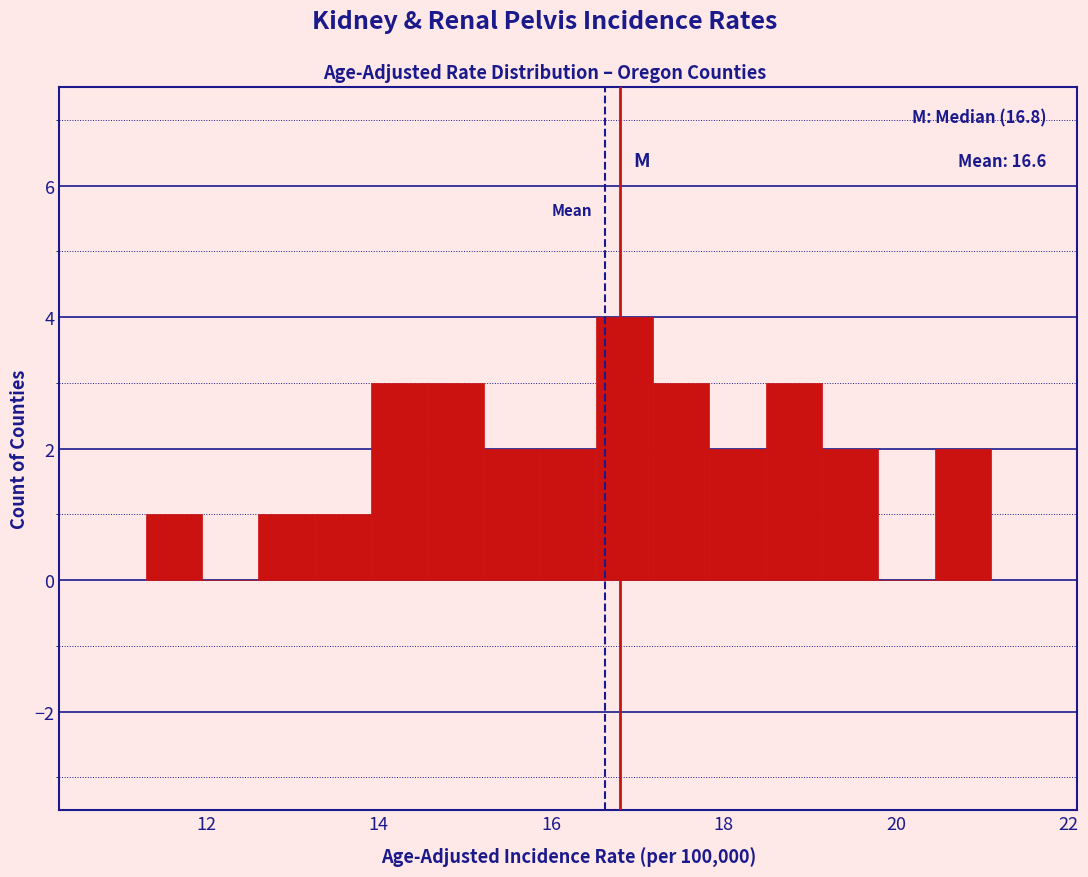

Around what value on the x-axis is the tallest bar? Give the approximate position of its centre, as read against the axis.

16.8